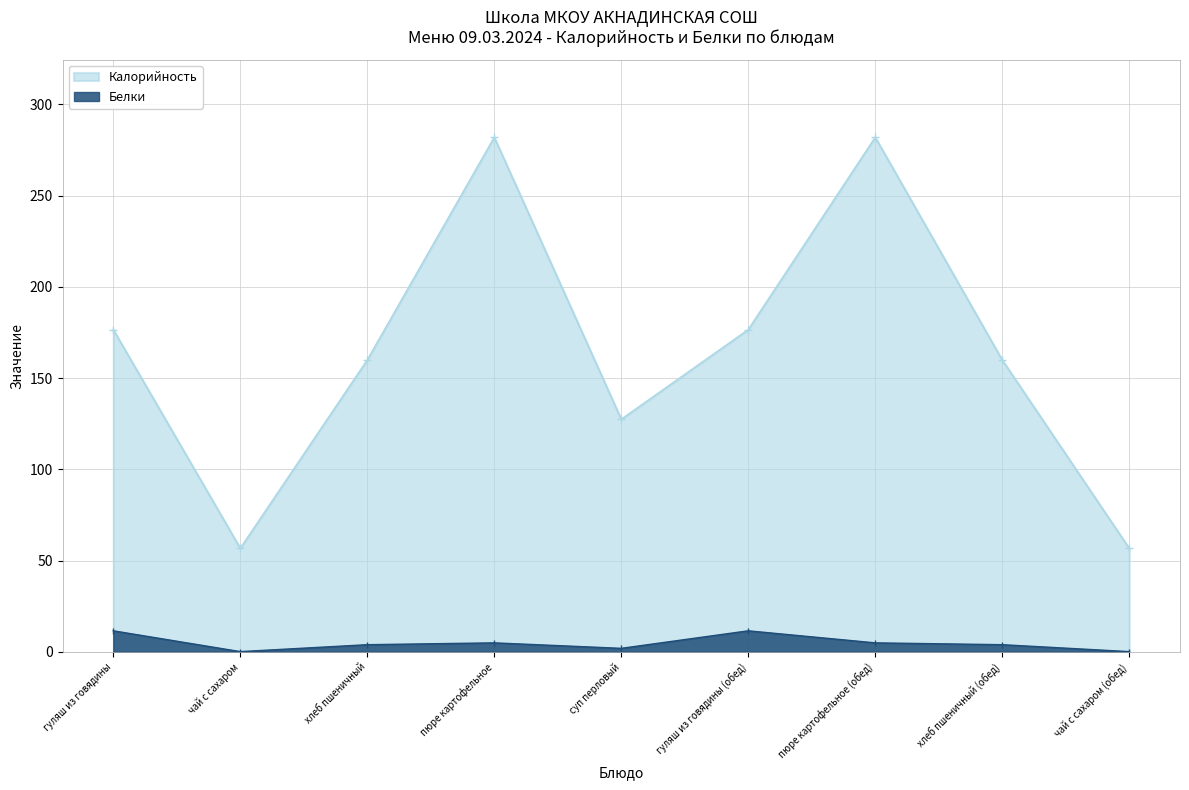

How many lines are shown in the chart?

2